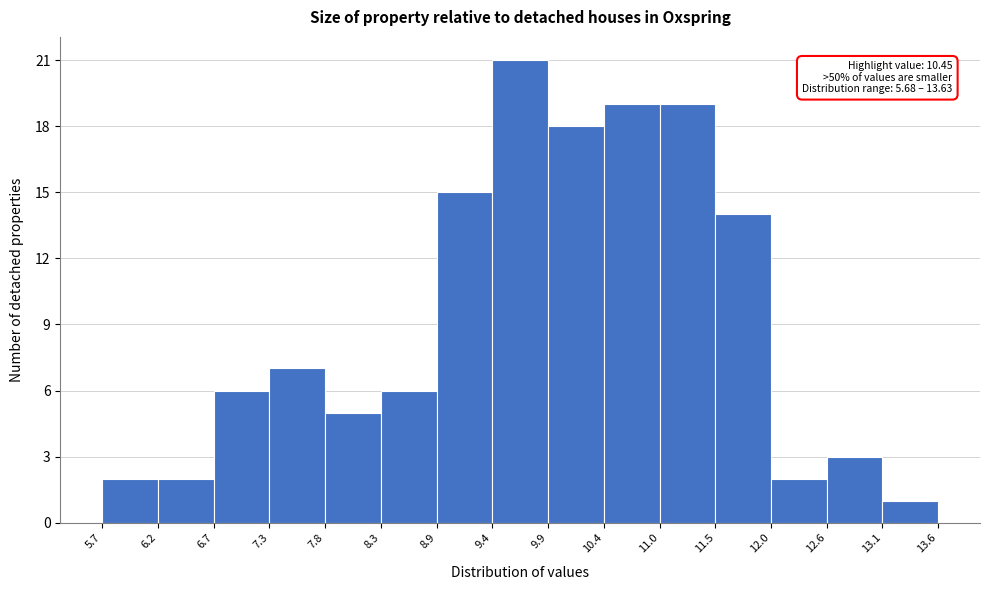

Over which range of the x-axis is the bar tallest?

9.4 to 9.9